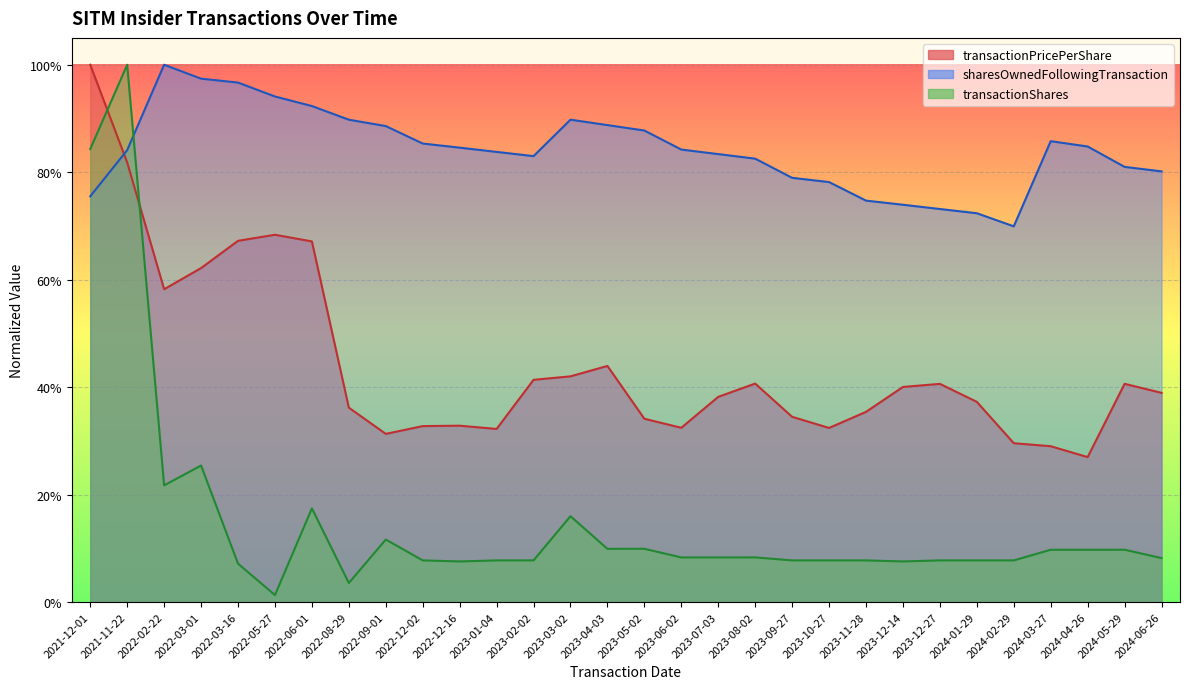

The value of transactionPricePerShare at 2024-04-26 is 0.3. True or false?

True